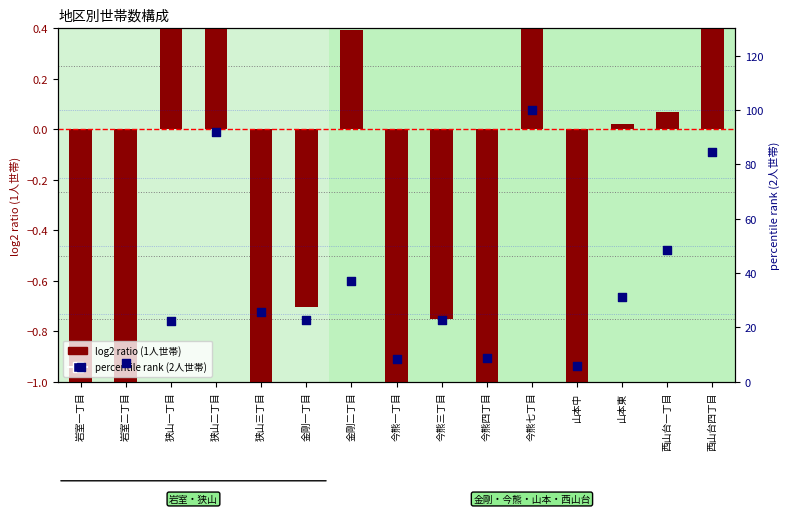

Which series has the largest total across all categories?

2人世帯 (percentile rank)